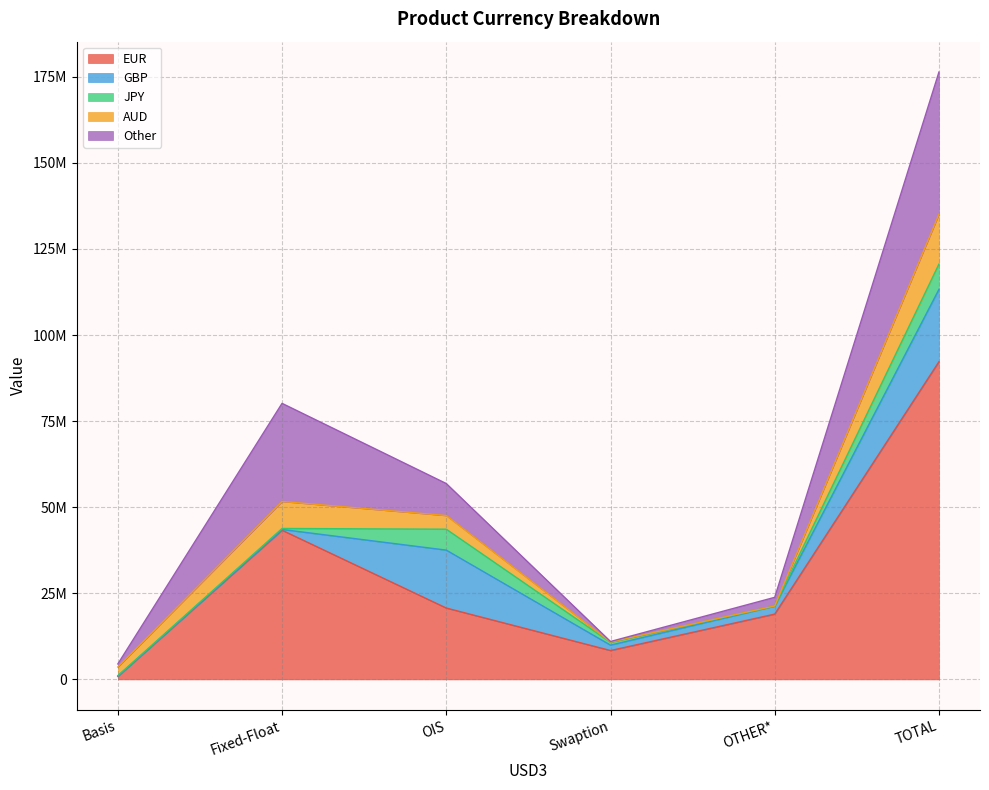

What is the label of the 3rd point from the right?

Swaption